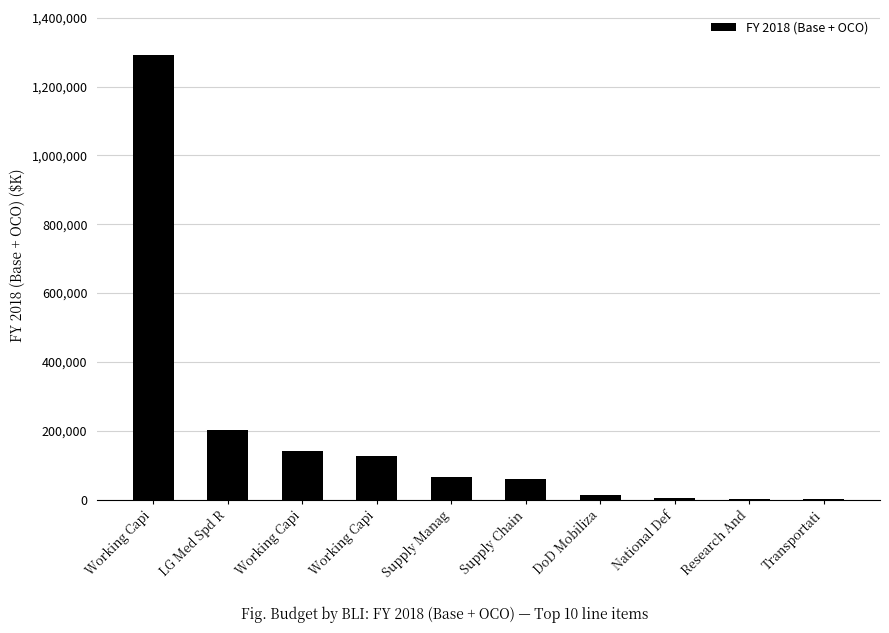

What is the difference between the maximum and minimum values?

1290936